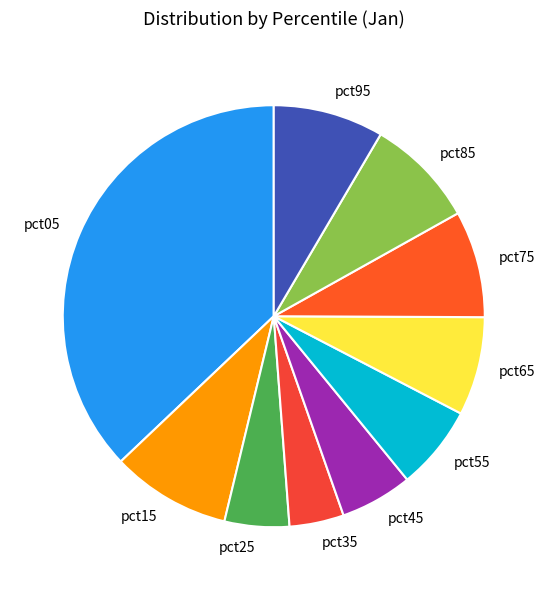

What is the largest slice in the pie chart?

pct05